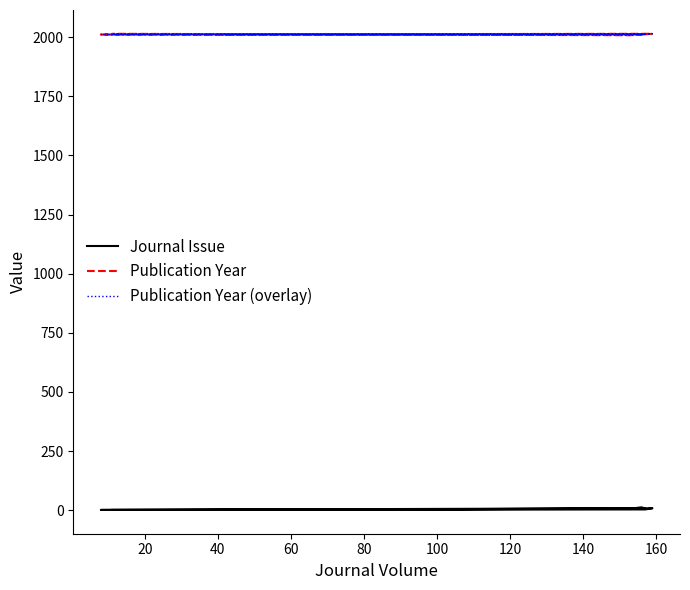

At which category is the sum across all series the highest?

40